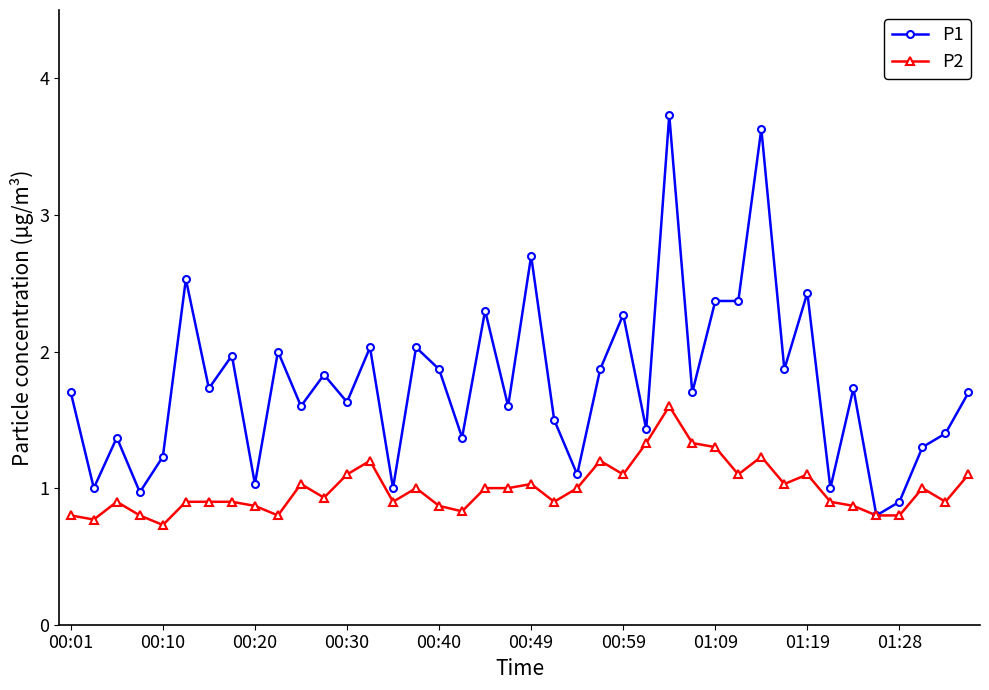

Which series has the widest spread of values?

P1